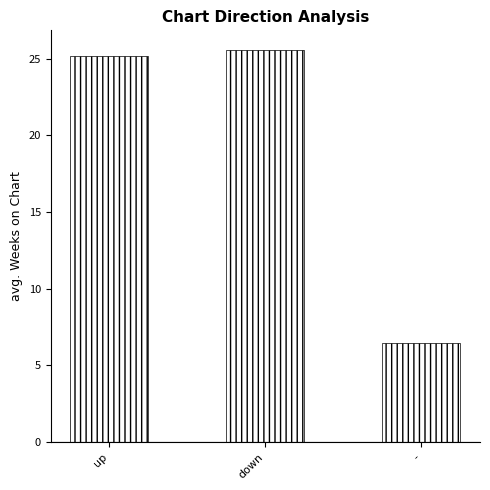

The value at up is 15.0. True or false?

False